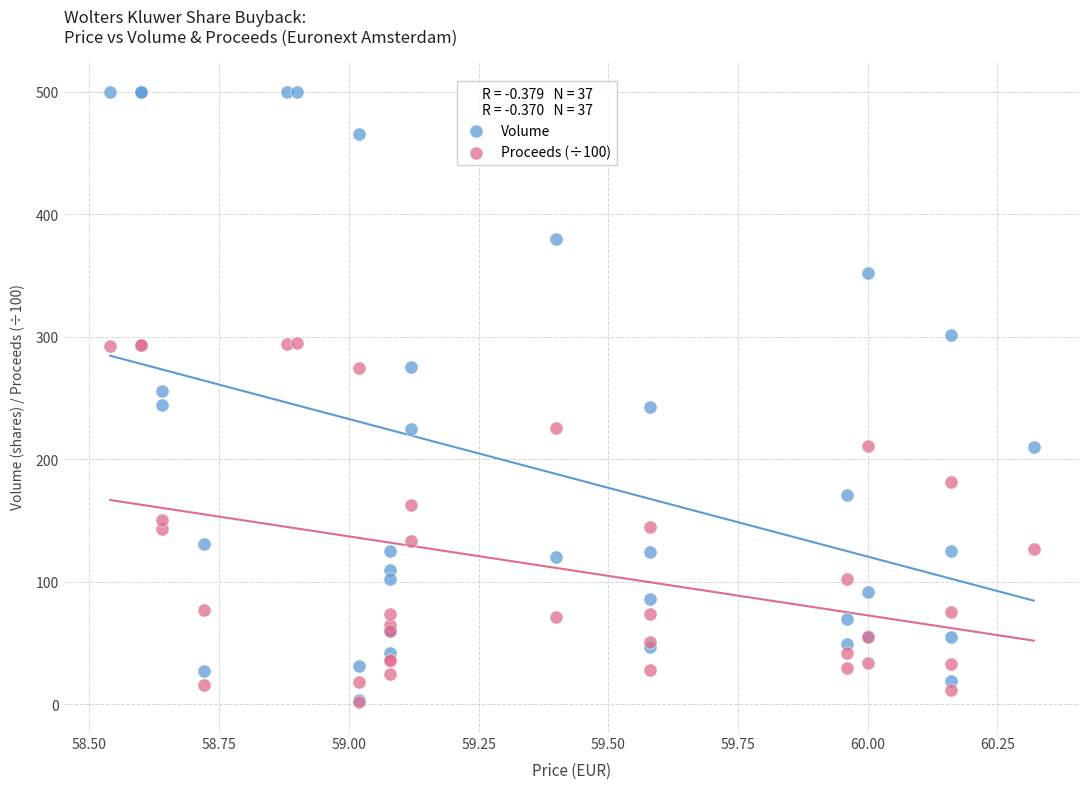

What are all the series names shown in the legend?

Volume, Proceeds (÷100)